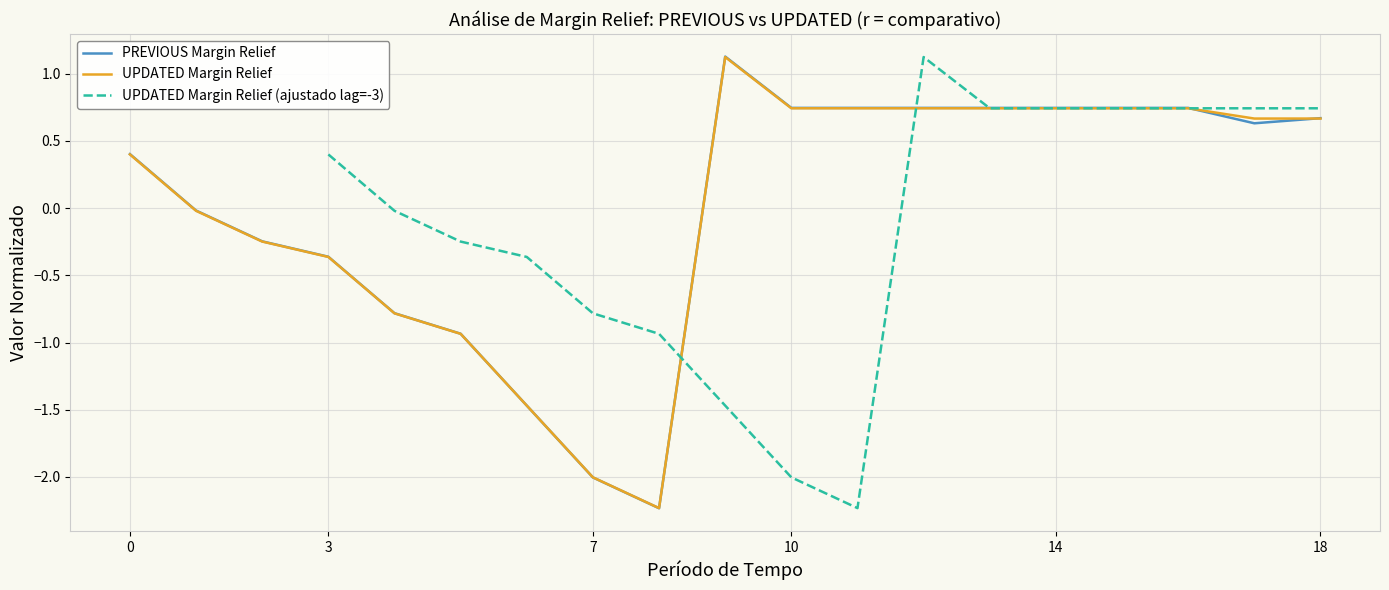

Is this an area chart (filled region under the line)?

No